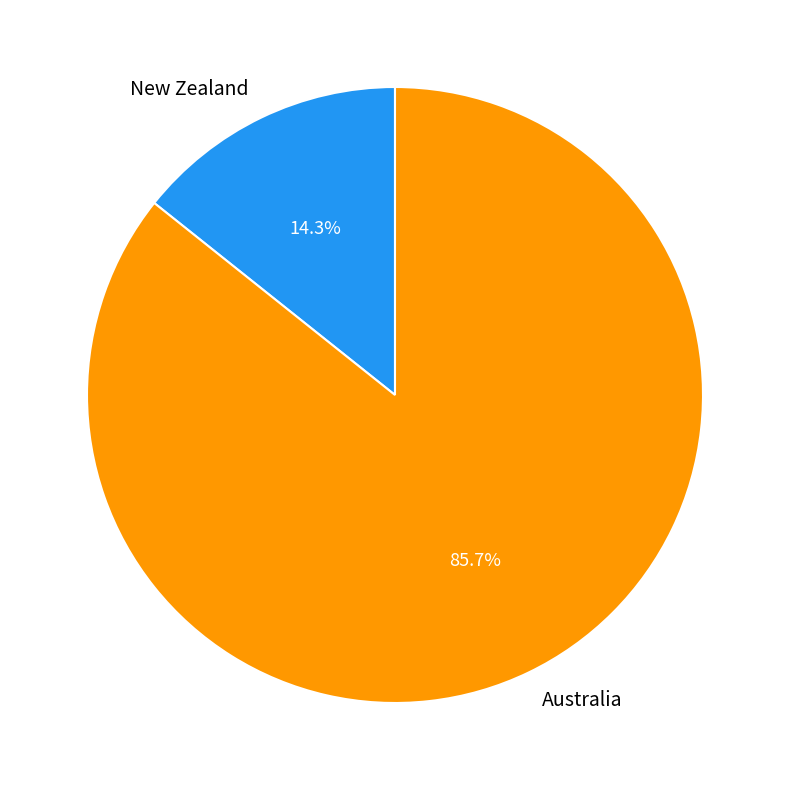

Which category has the biggest portion of the pie?

Australia